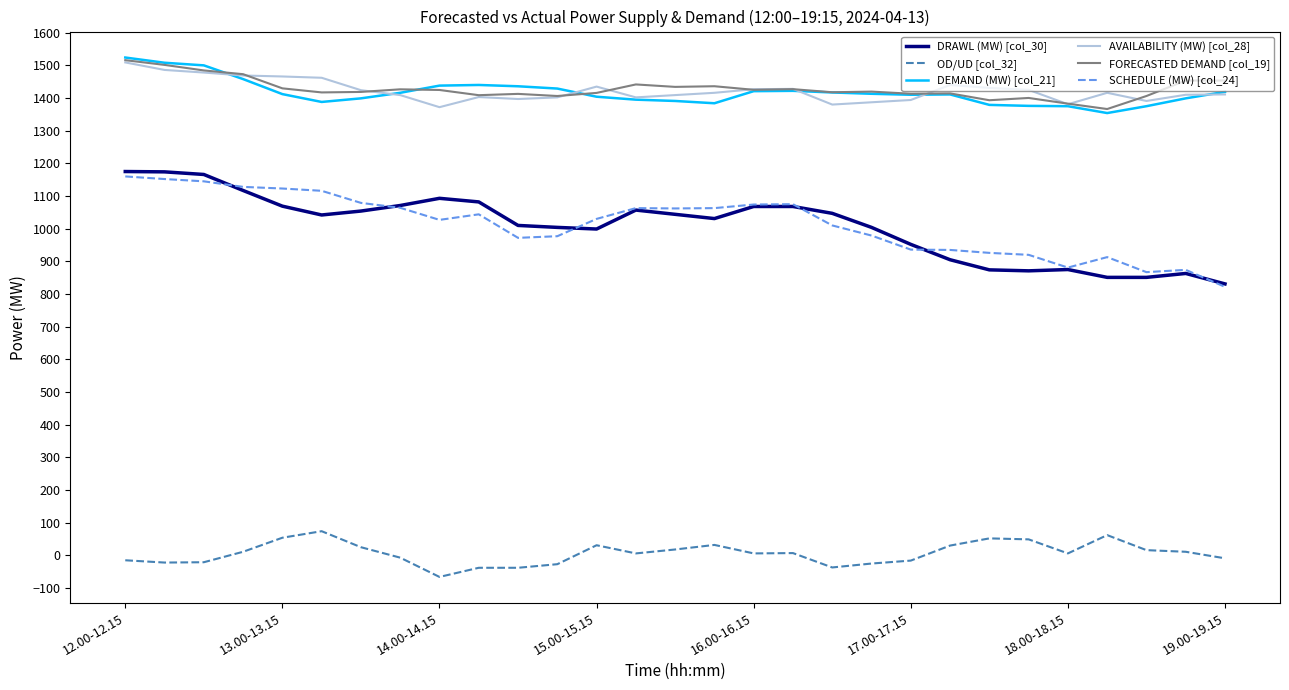

True or false: FORECASTED DEMAND [col_19] and DRAWL (MW) [col_30] cross at least once.

False